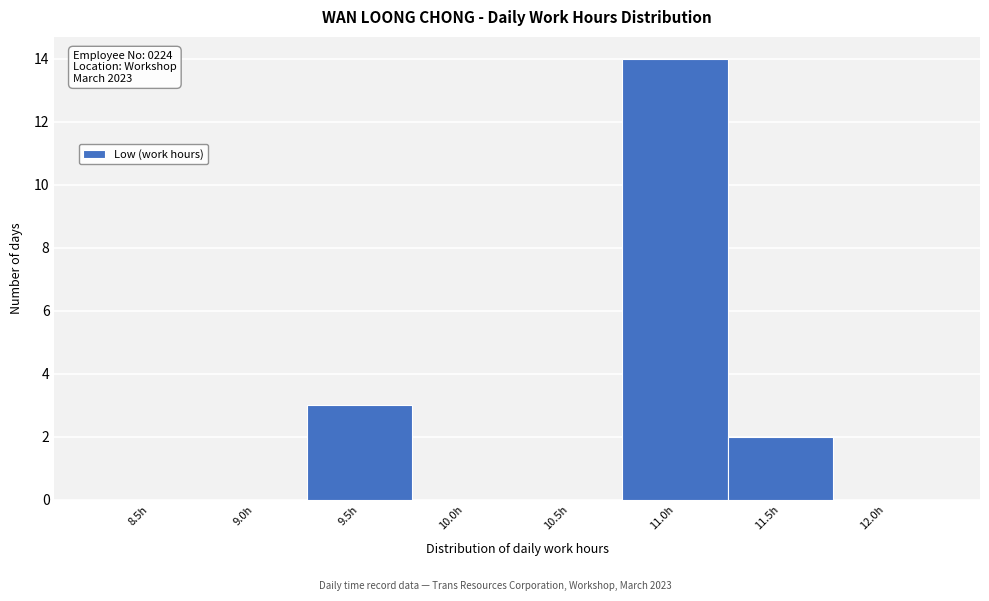

Reading left to right, transcribe all the data shown in this chart.

8.5h=0	9.0h=0	9.5h=3	10.0h=0	10.5h=0	11.0h=14	11.5h=2	12.0h=0